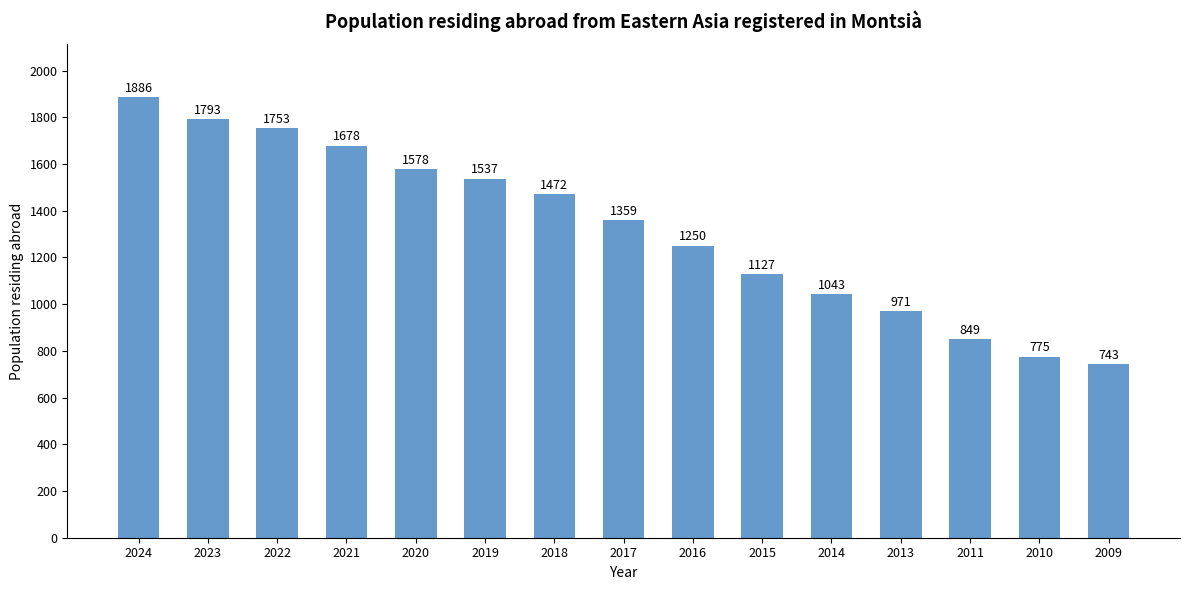

What is the difference between the values at 2021 and 2015?

551